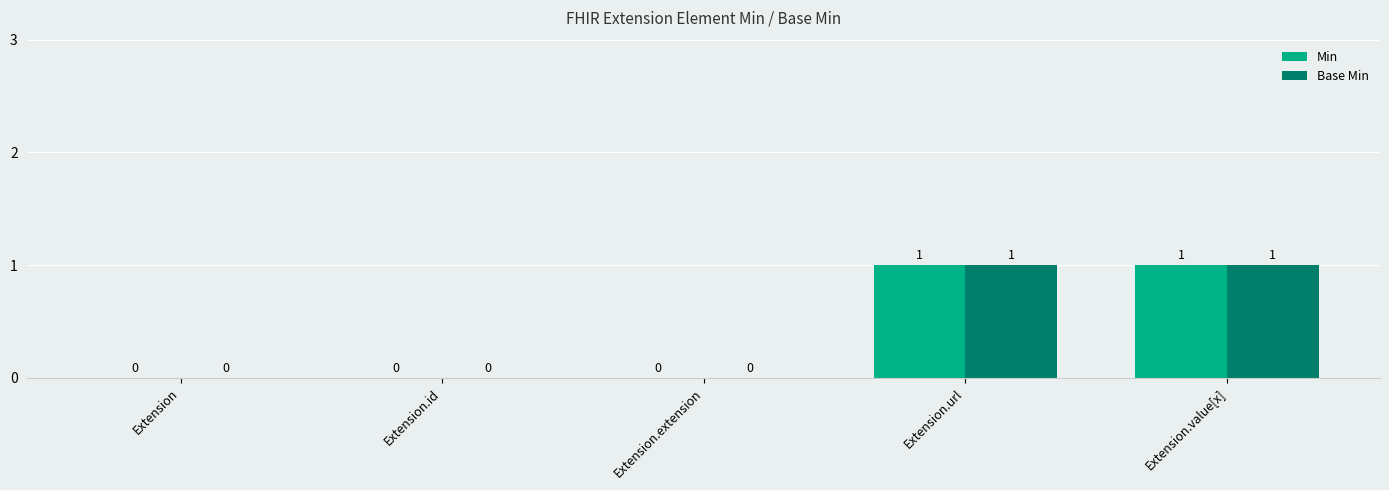

True or false: Min has a value of 2 at Extension.url.

False